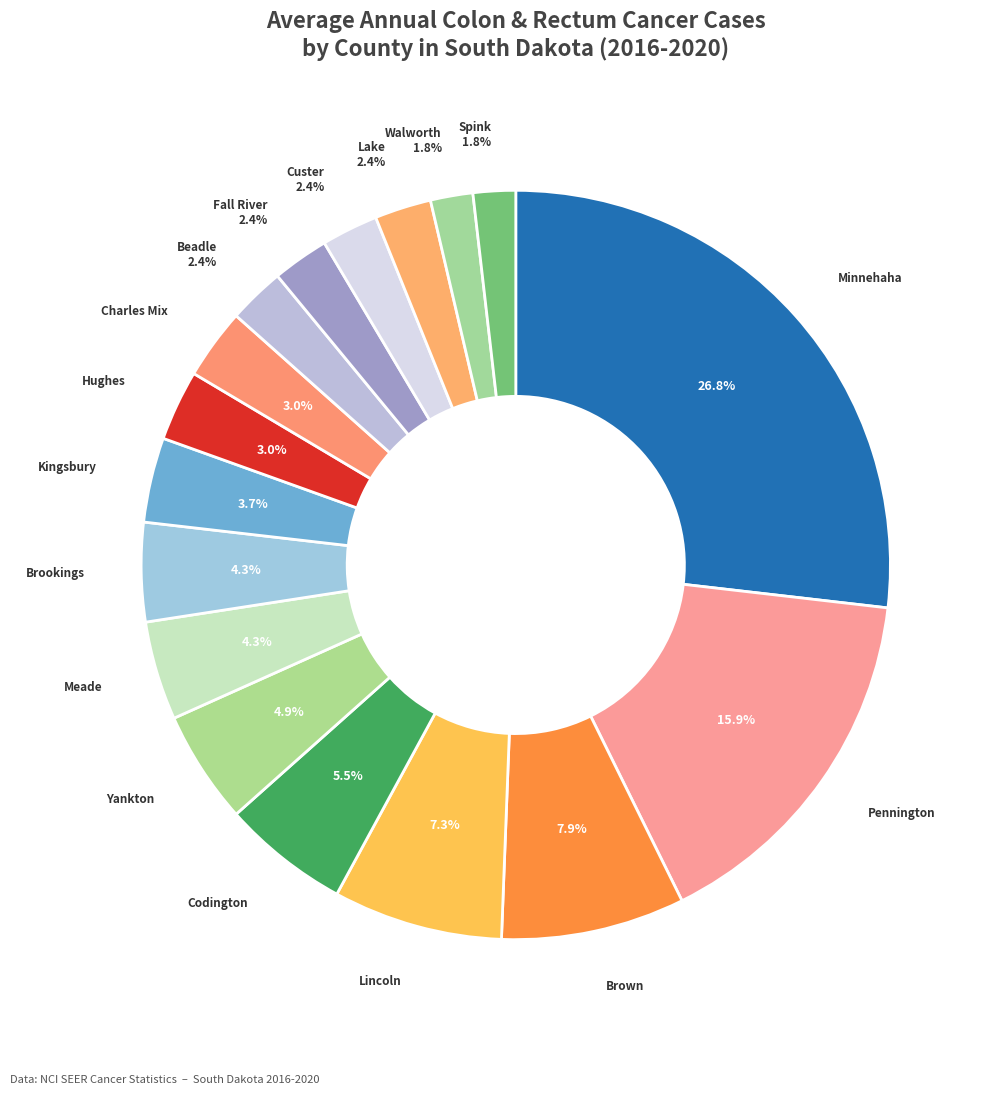

How many segments does this pie chart have?

17